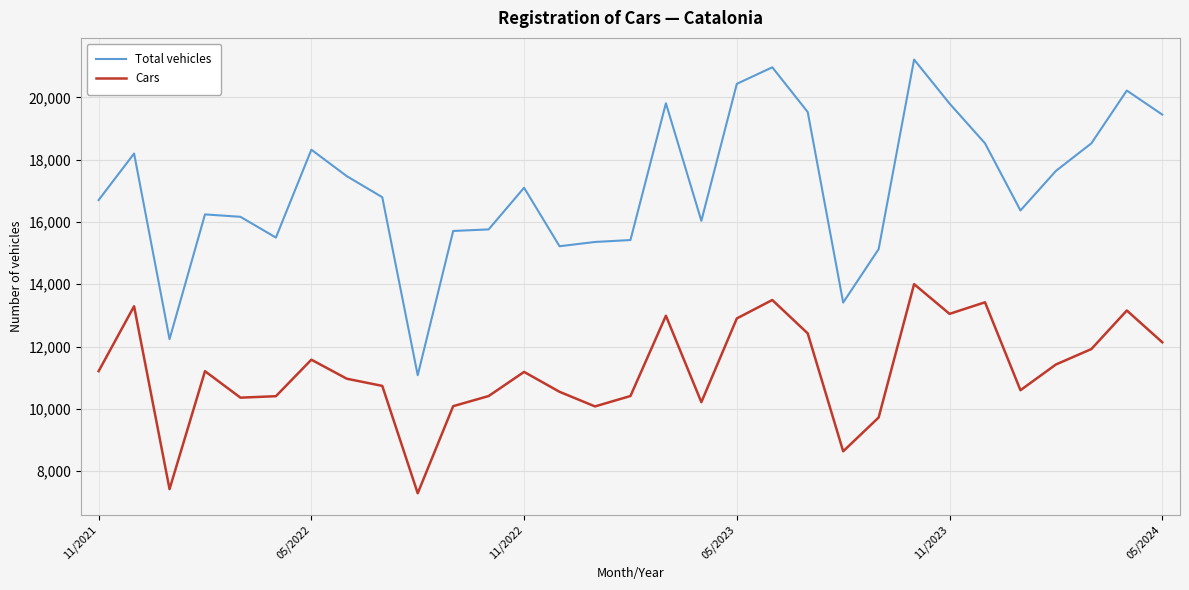

At how many categories does at least one series exceed 14607?

28